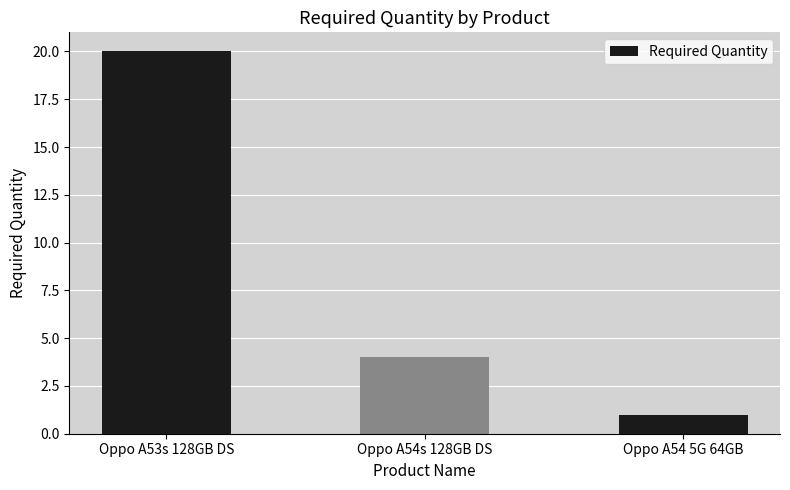

What is the change in value from Oppo A53s 128GB DS to Oppo A54s 128GB DS?

-16